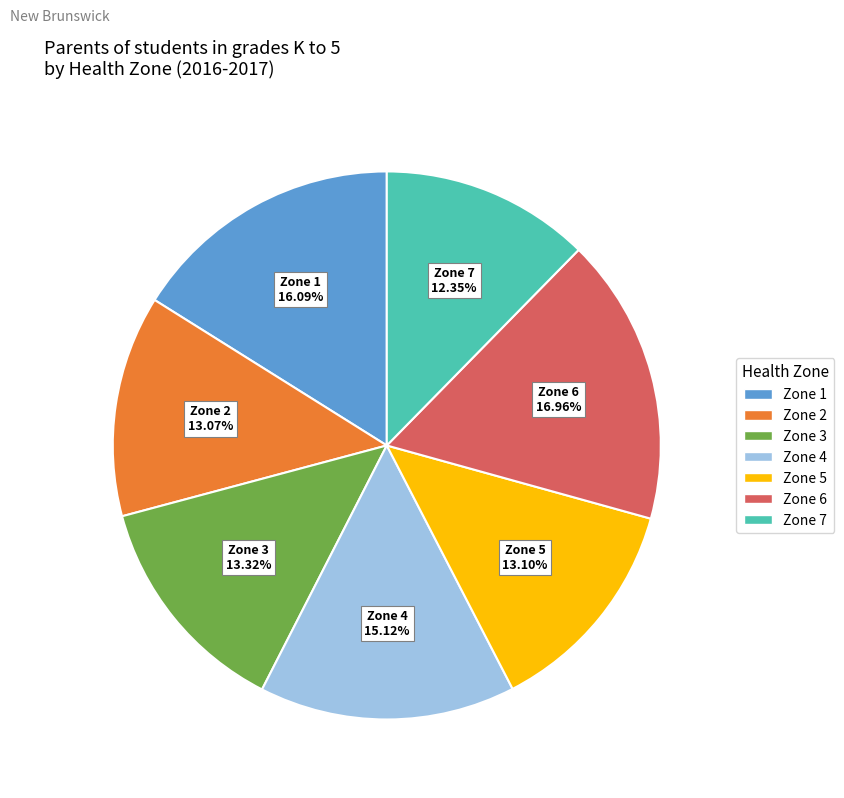

How many slices are in this pie chart?

7